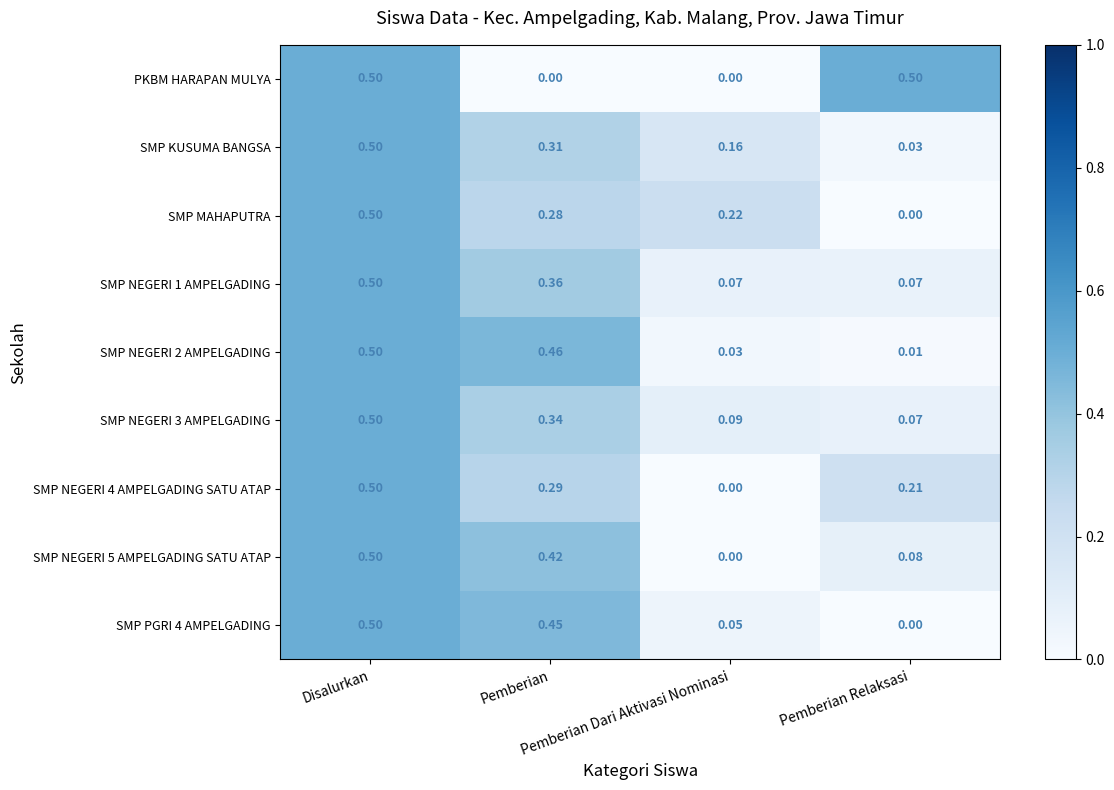

Which series has the largest range (max minus min)?

PKBM HARAPAN MULYA